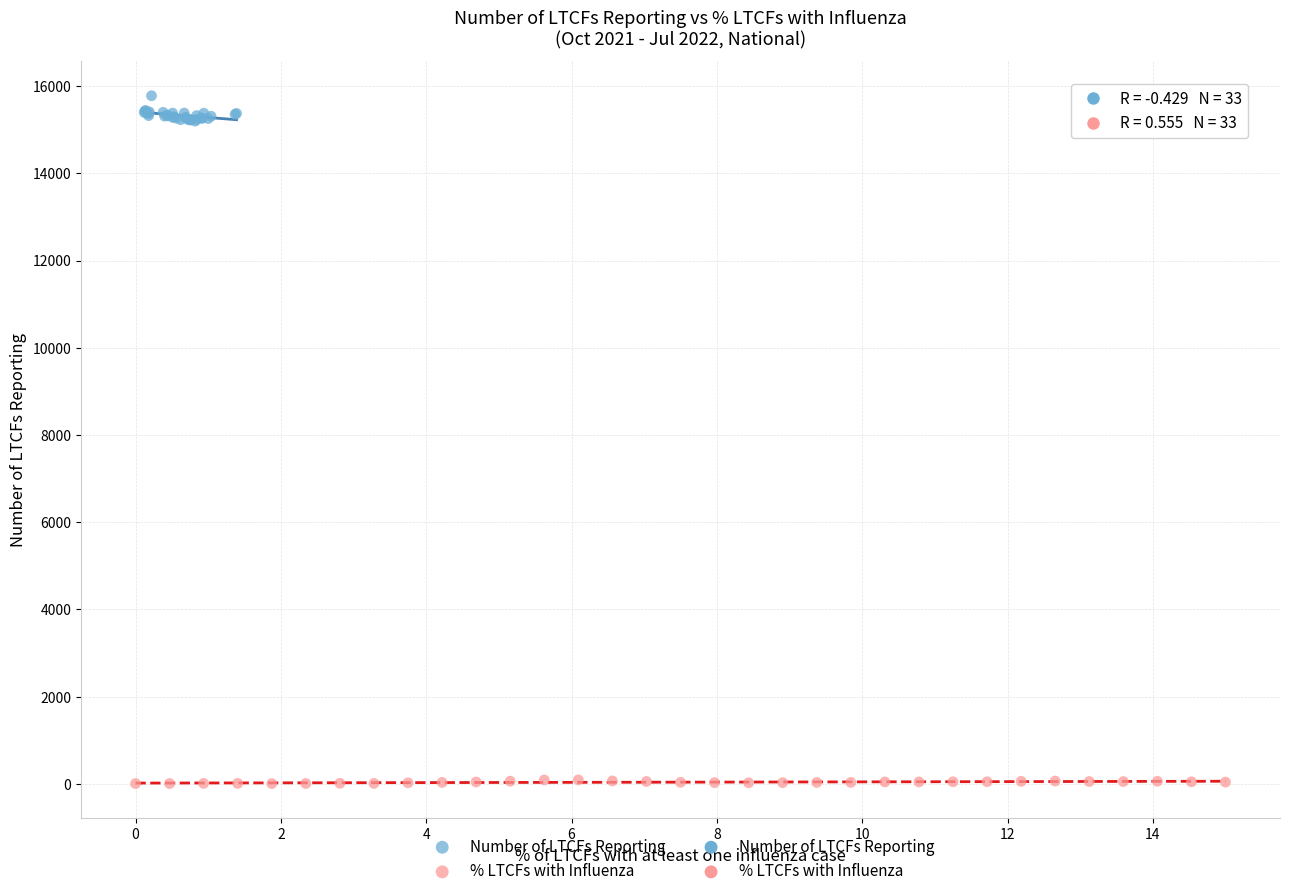

Which series contains the lowest Y value?

% LTCFs with Influenza